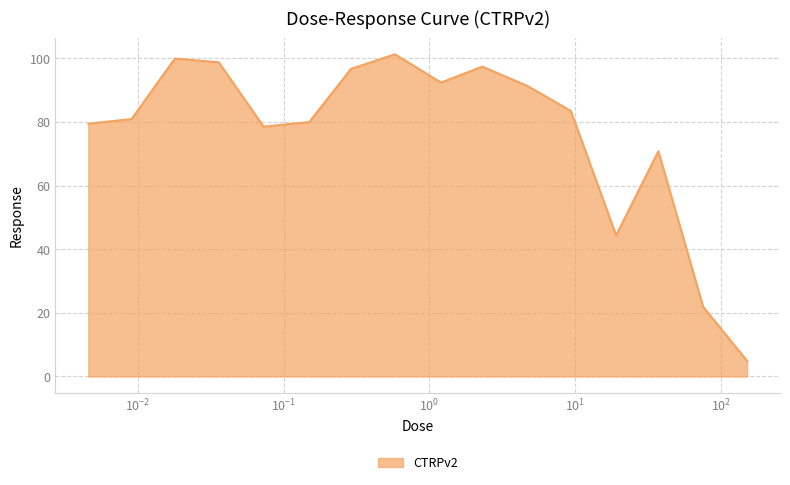

What is the minimum value shown in the chart?

4.9